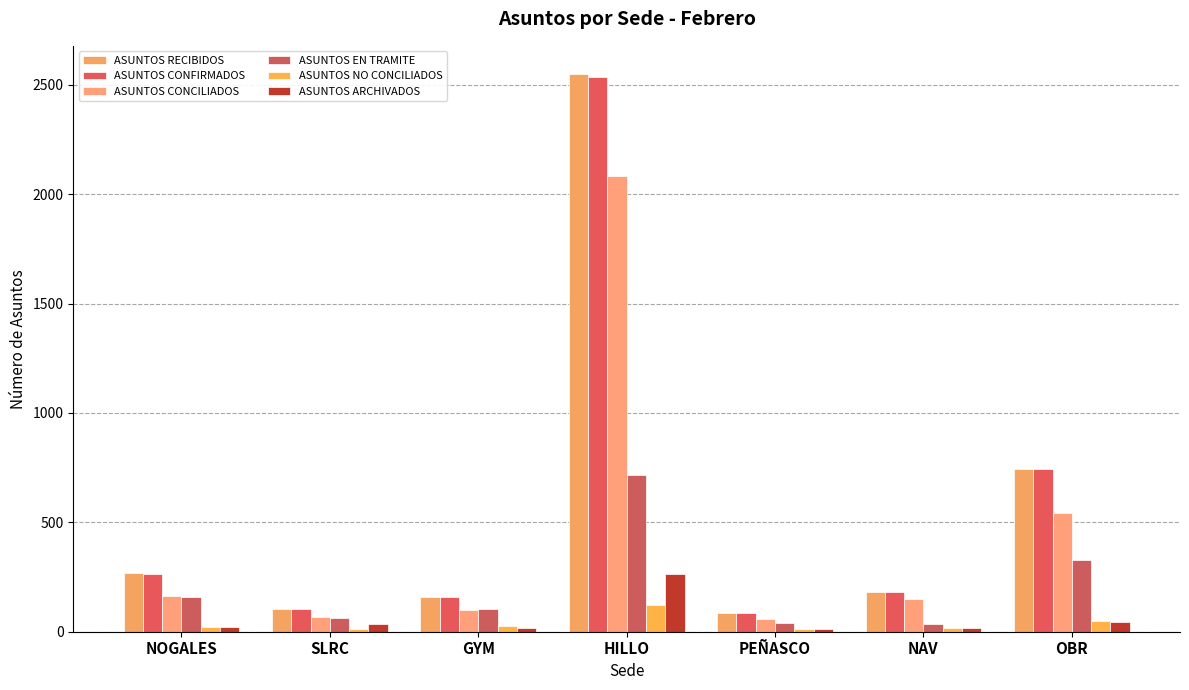

What is the sum of the ASUNTOS RECIBIDOS values at OBR and HILLO?

3297